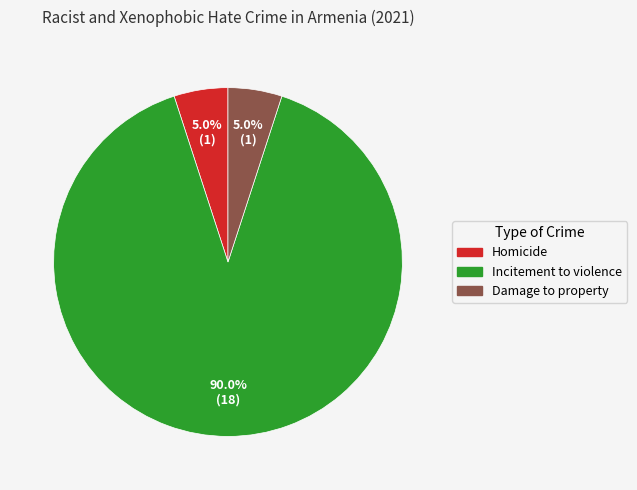

Which slice represents more than half of the pie?

Incitement to violence